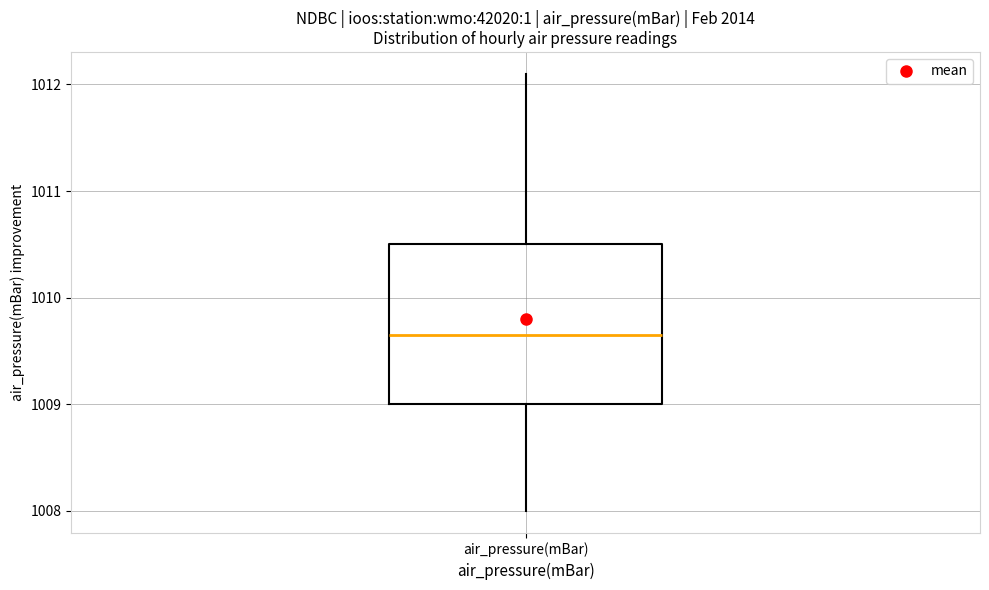

Where does the median line of the box for air_pressure(mBar) sit on the y-axis? The values are not printed on the chart, so give them approximately, as read against the axis.

1009.7